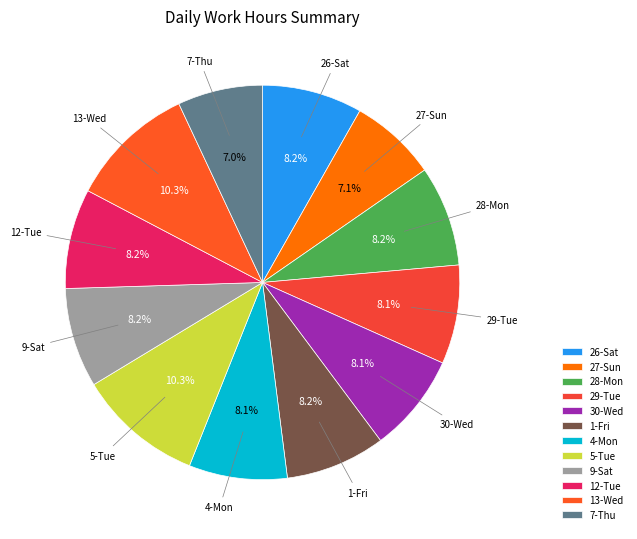

How many slices are in this pie chart?

12